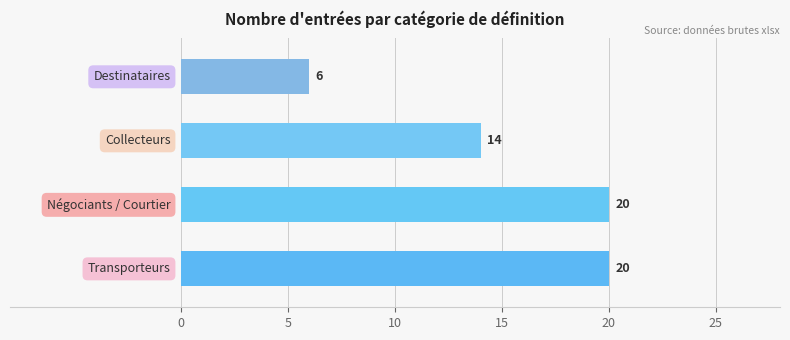

What is the greatest value displayed?

20